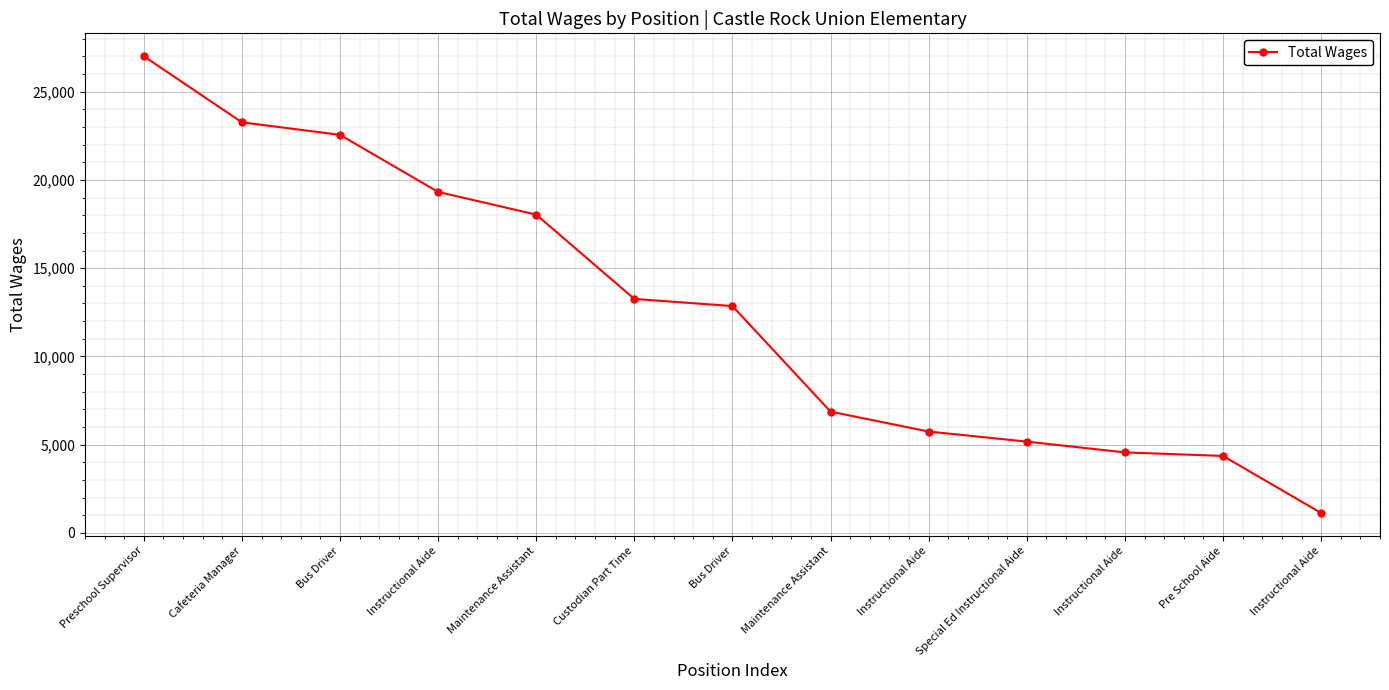

What value does the data have at Cafeteria Manager, to the nearest 10?

23260